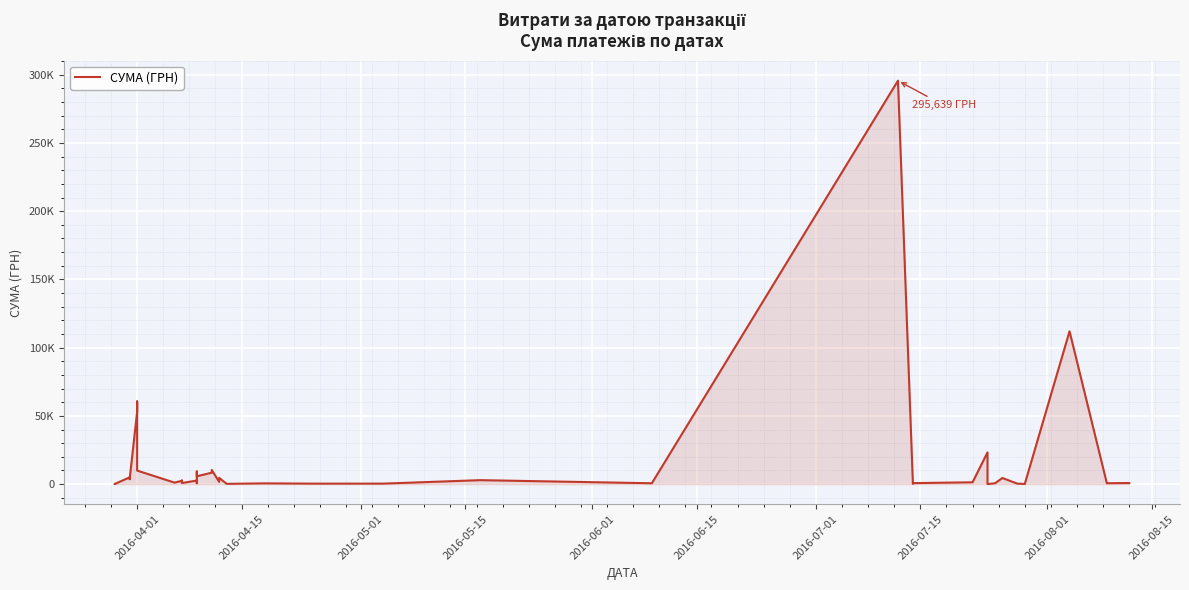

How many values are below 1592?

20